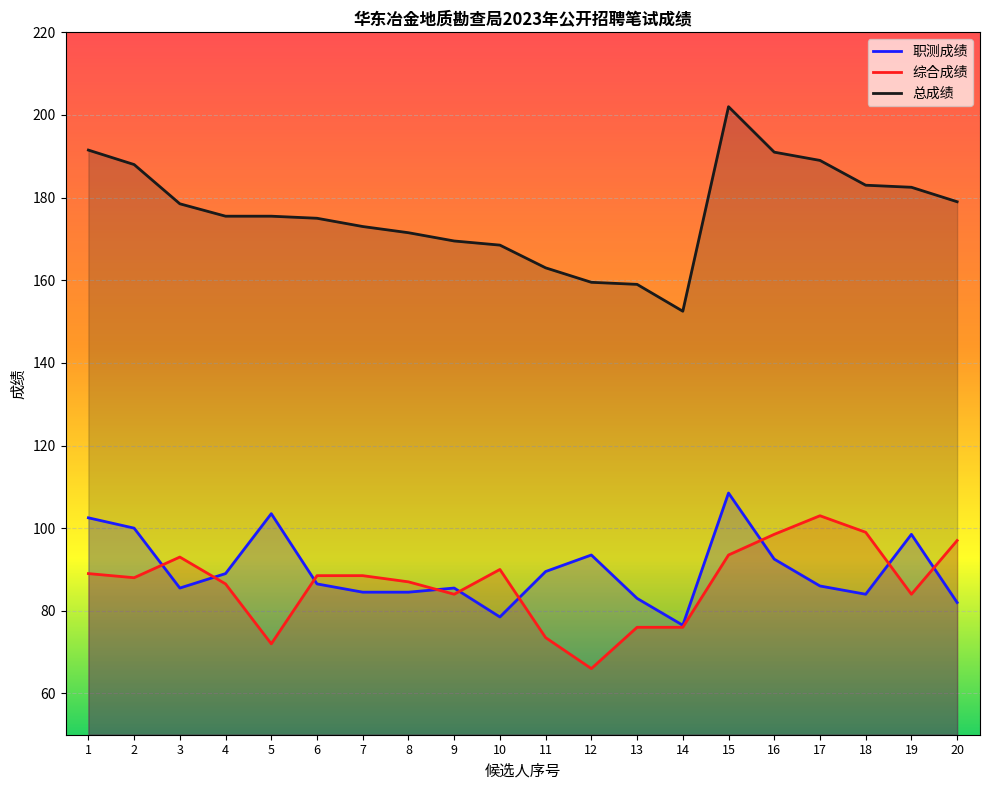

How many data points in 综合成绩 are less than 88?

9